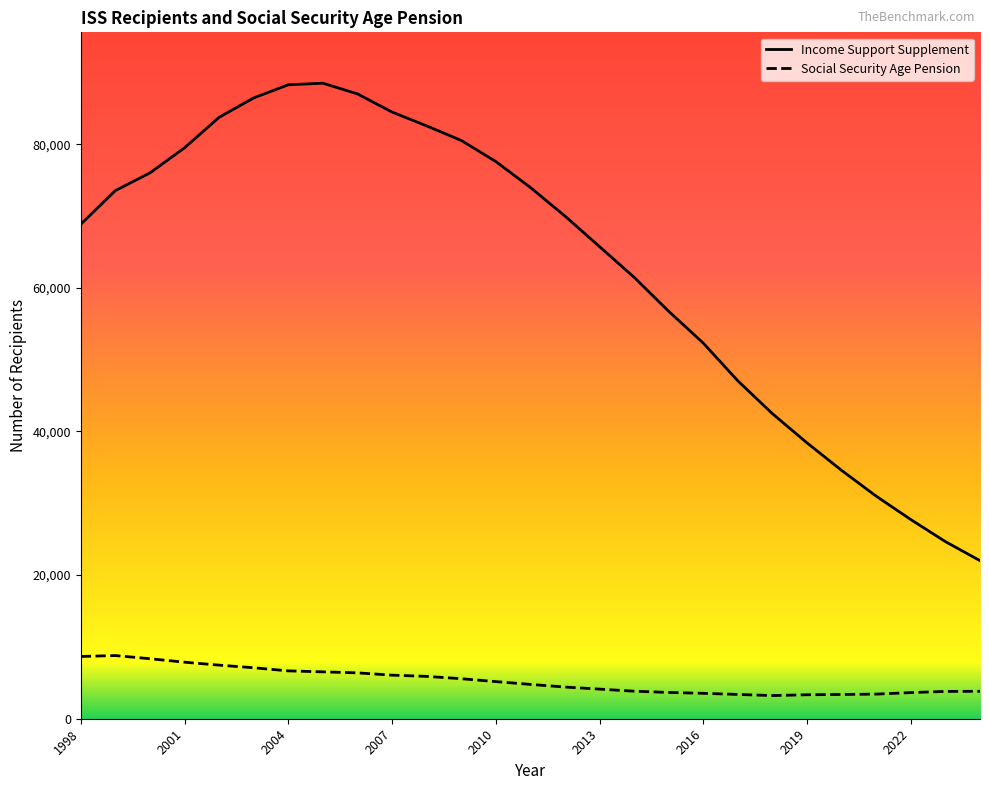

Which series has the largest total across all categories?

Income Support Supplement